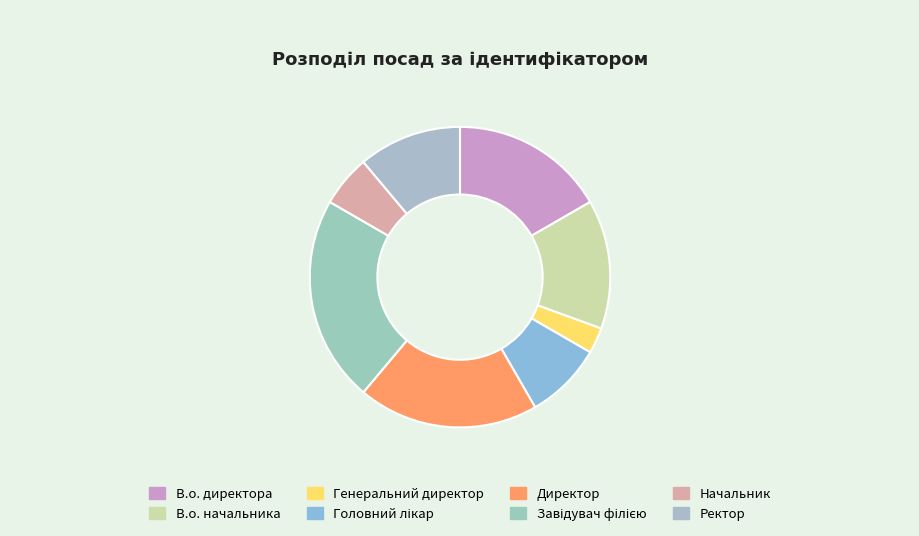

Which slice is the largest?

Завідувач філією